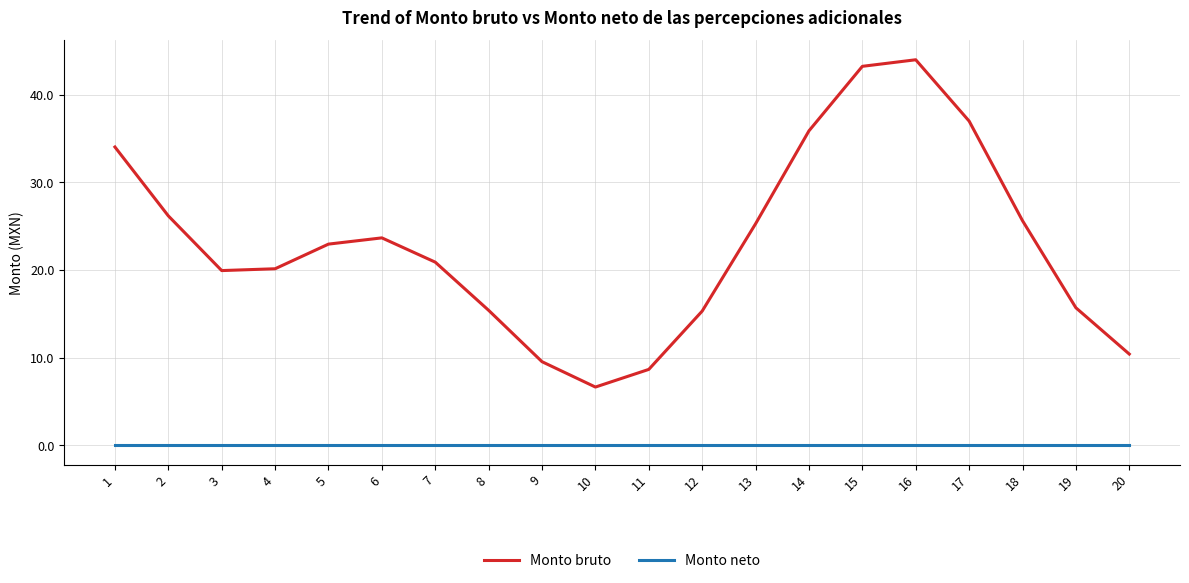

Which series has the widest spread of values?

Monto bruto